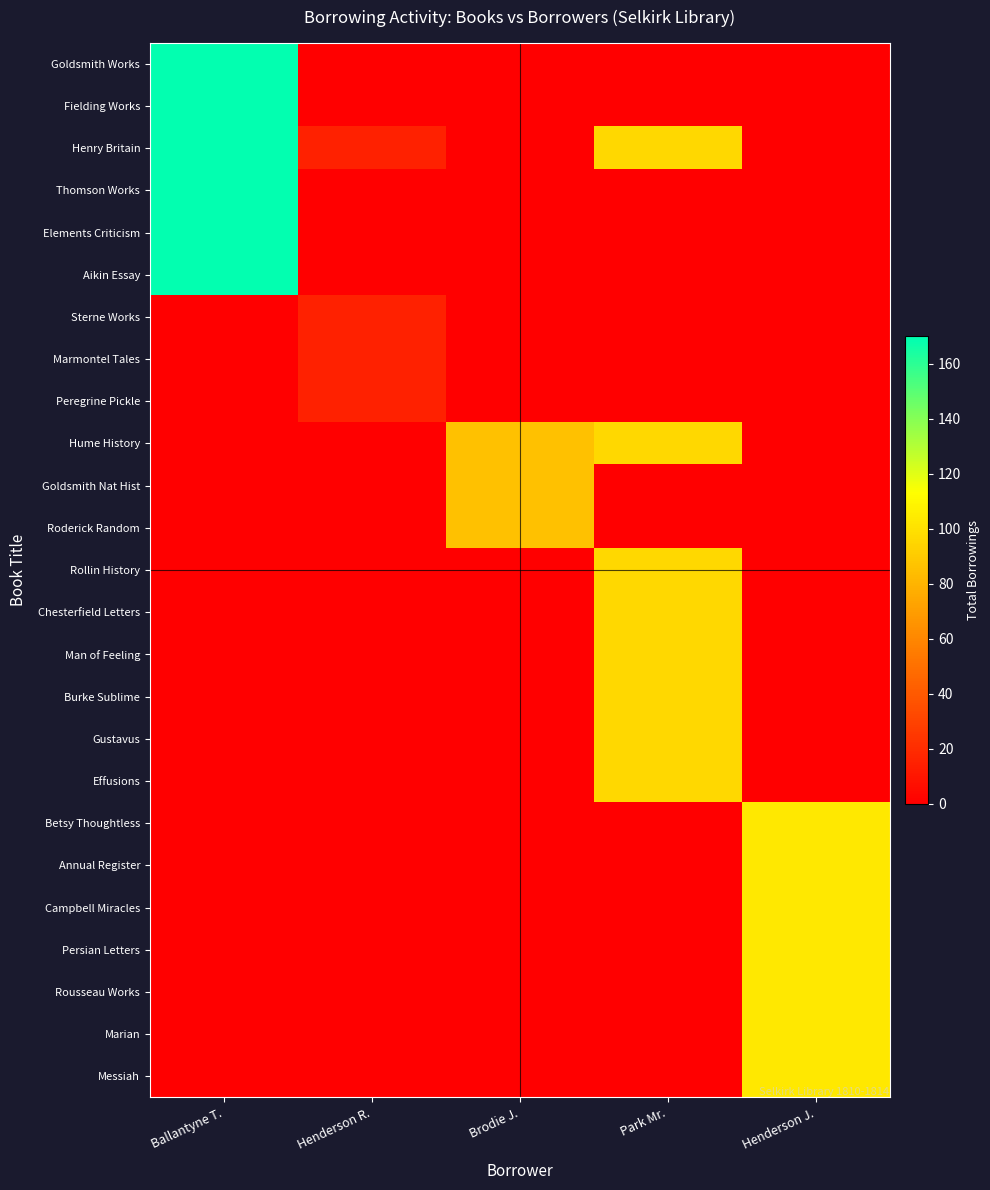

At which category is the sum across all series the highest?

Ballantyne T.